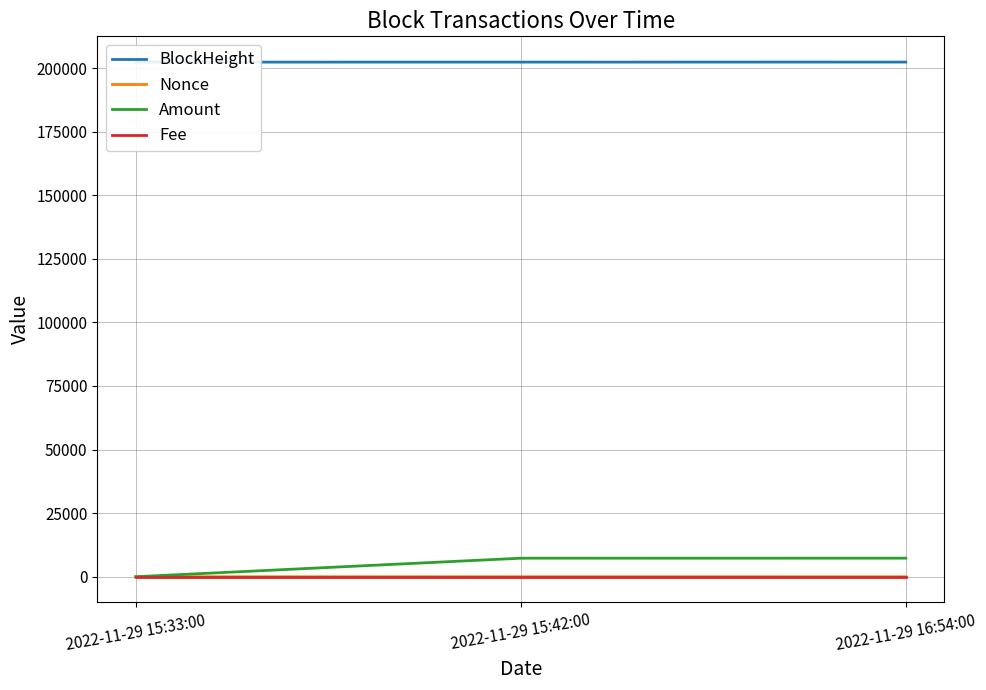

Is the value of Amount at 2022-11-29 15:33:00 greater than the value of BlockHeight at 2022-11-29 16:54:00?

No